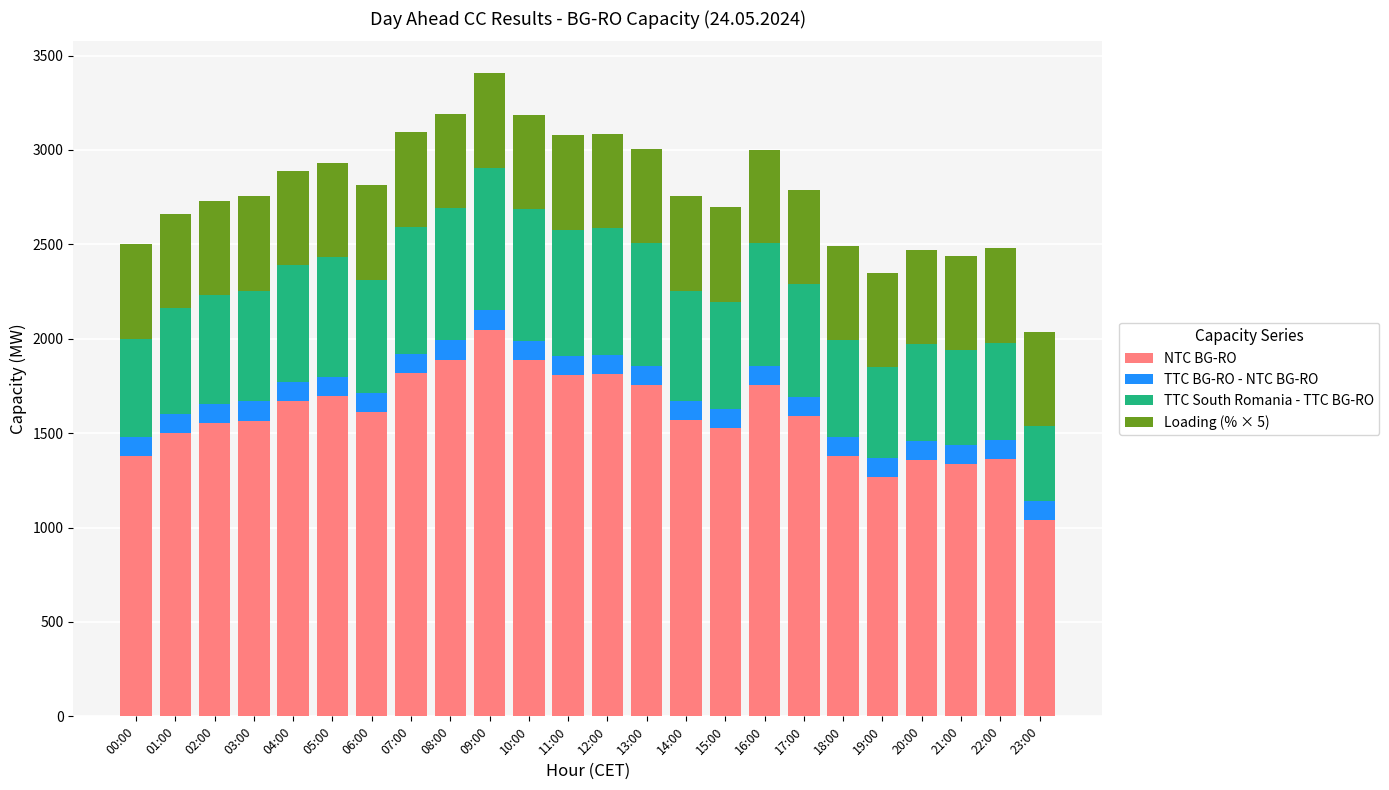

The NTC BG-RO series shows 1377 at 18:00. True or false?

True